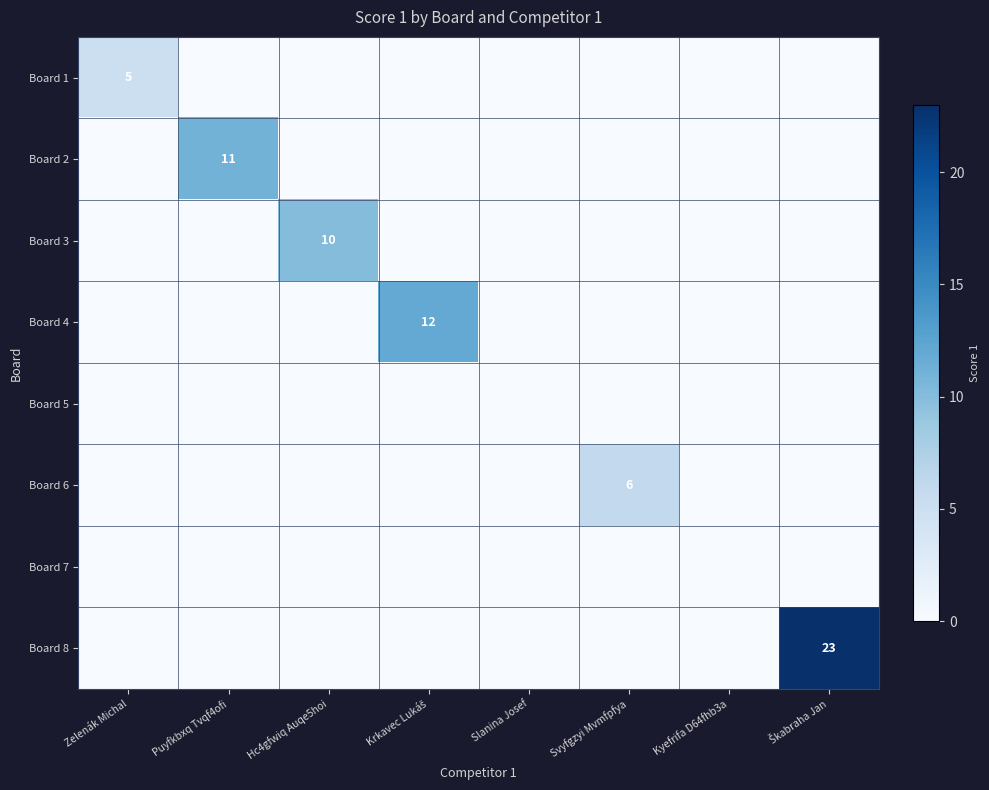

True or false: Board 5 has a value of 0 at Krkavec Lukáš.

True